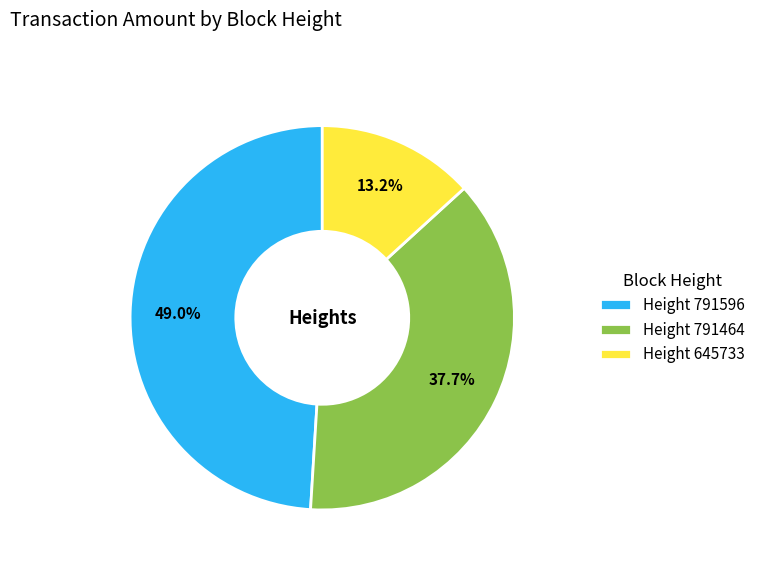

Is there a majority slice in this chart?

No